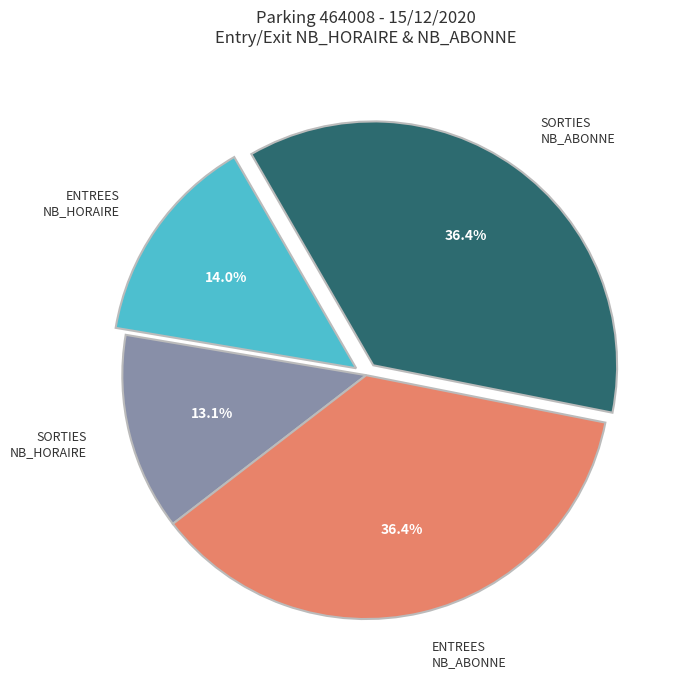

Which has a higher value, ENTREES NB_HORAIRE or ENTREES NB_ABONNE?

ENTREES NB_ABONNE